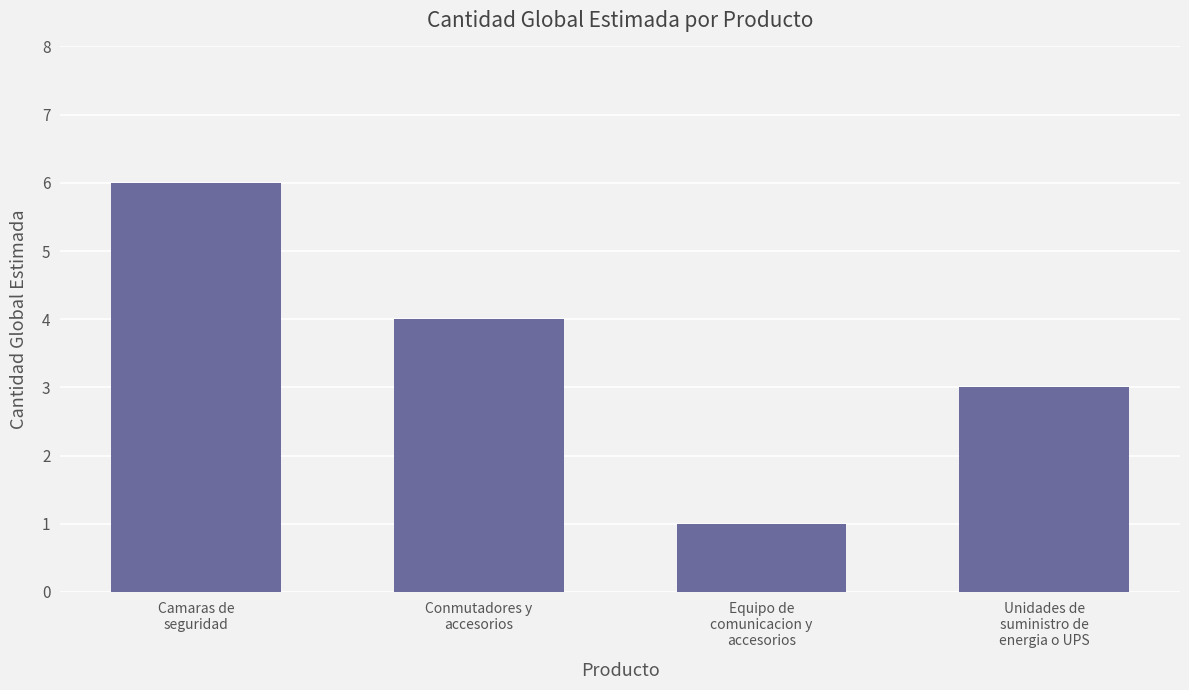

Reading left to right, extract all data points from this chart.

6	4	1	3